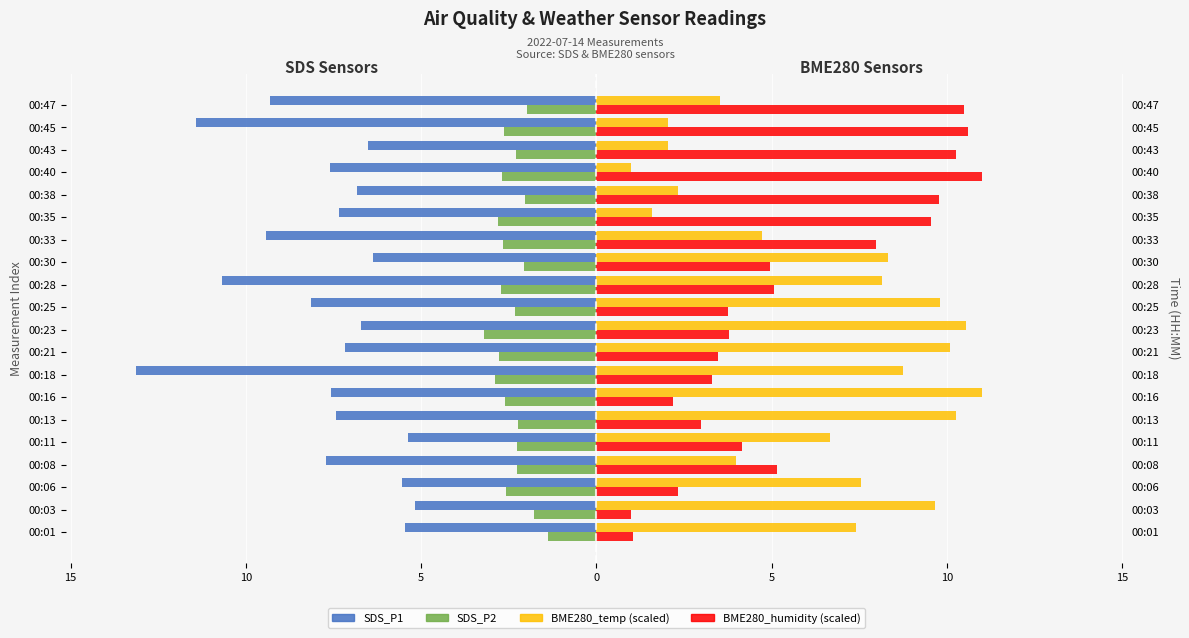

What is the sum of the SDS_P1 values at 00:28 and 00:06?

-16.2